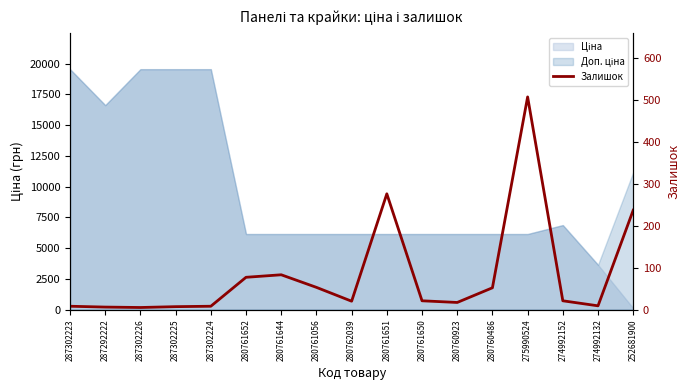

List the labels in order of value, smallest first.

287302226, 287292222, 287302225, 287302223, 287302224, 274992132, 280760923, 280762039, 280761650, 274992152, 280760486, 280761056, 280761652, 280761644, 252681900, 280761651, 275990524